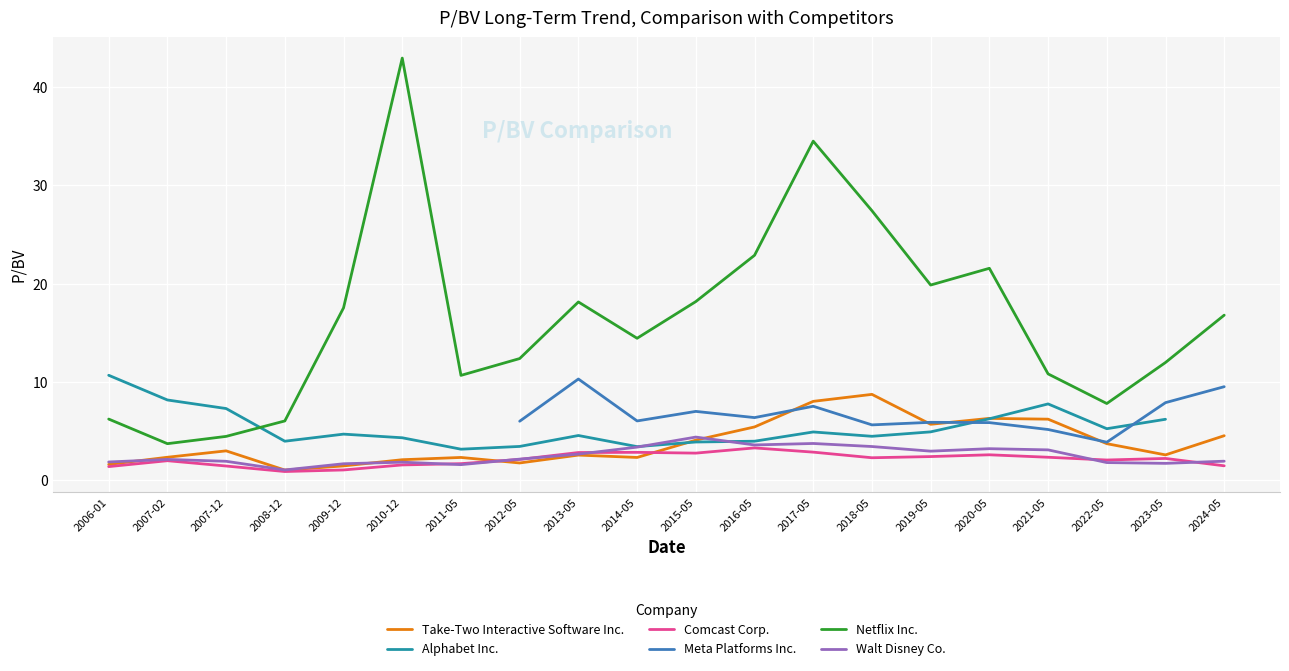

What is the spread (max minus min) of values at 2013-05?

15.6